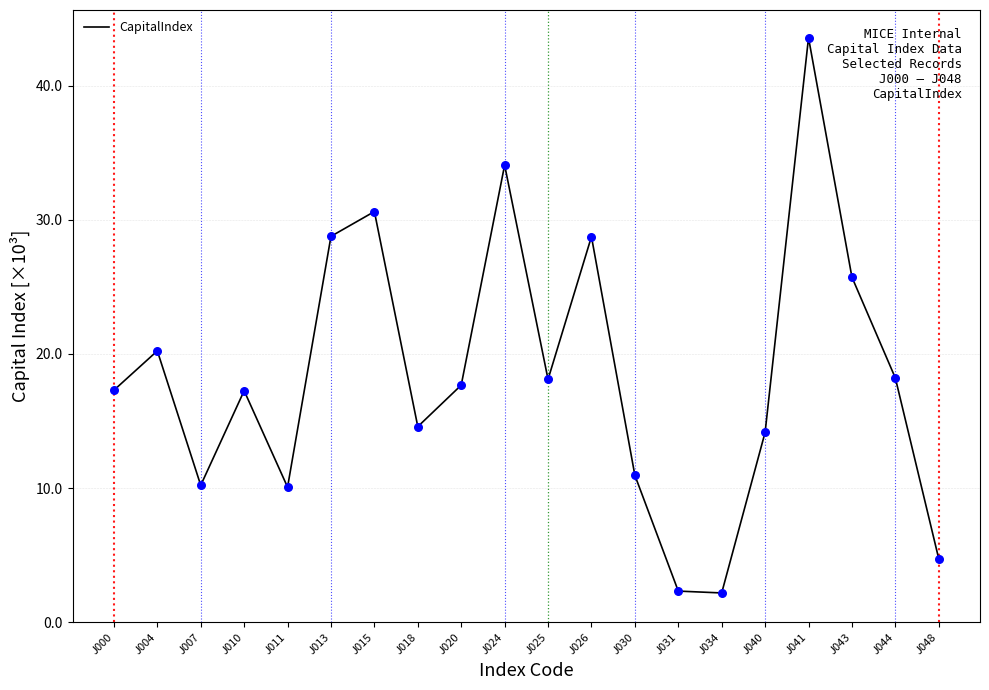

What is the change in value from J004 to J007?

-10.0